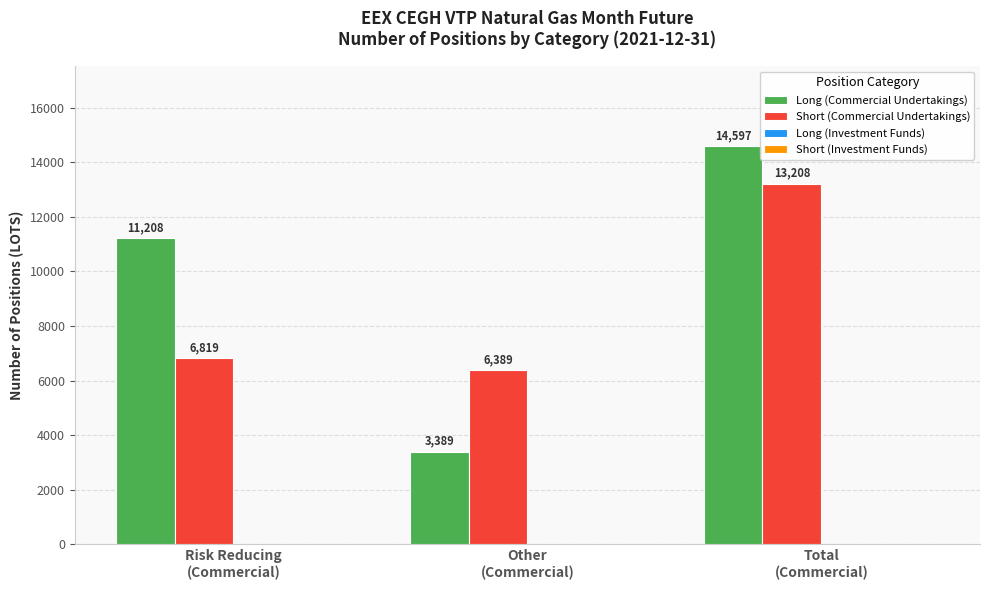

List the series in order of their overall mean, lowest first.

Short (Commercial Undertakings), Long (Commercial Undertakings)